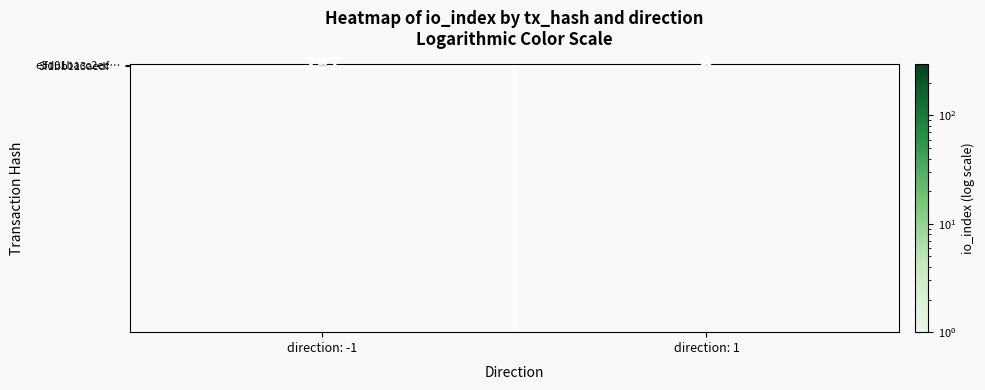

Is the value of 3f1bb113aedf… at direction: 1 greater than the value of e3d01bacc2ec… at direction: -1?

No